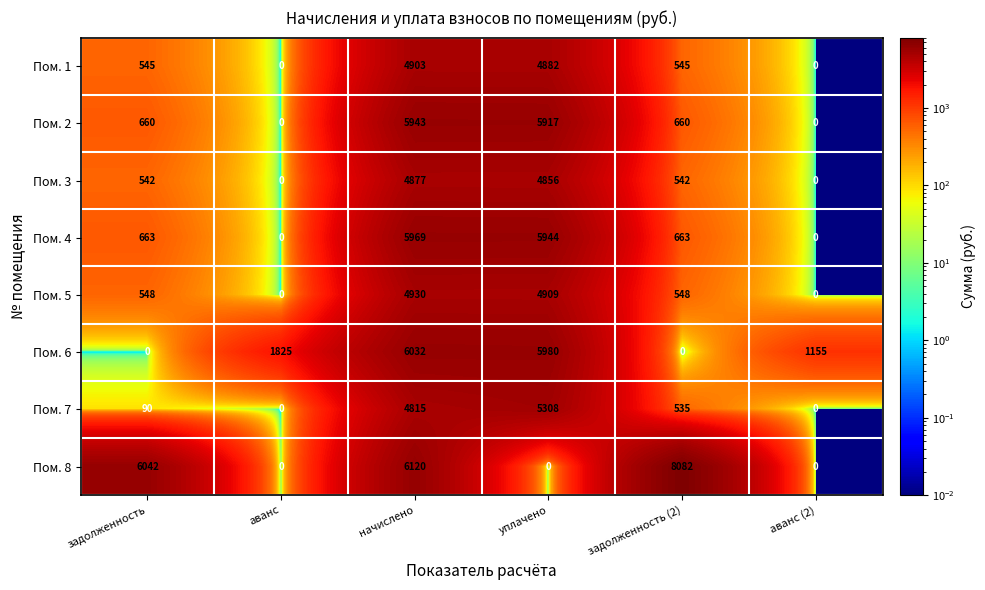

At which category is the sum across all series the highest?

начислено